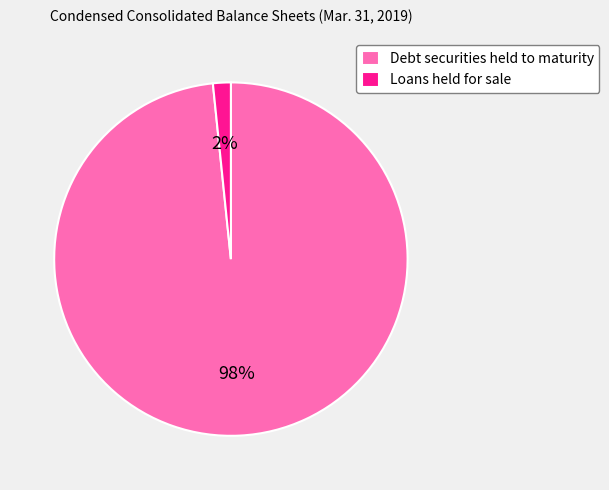

Which has a higher value, Loans held for sale or Debt securities held to maturity?

Debt securities held to maturity